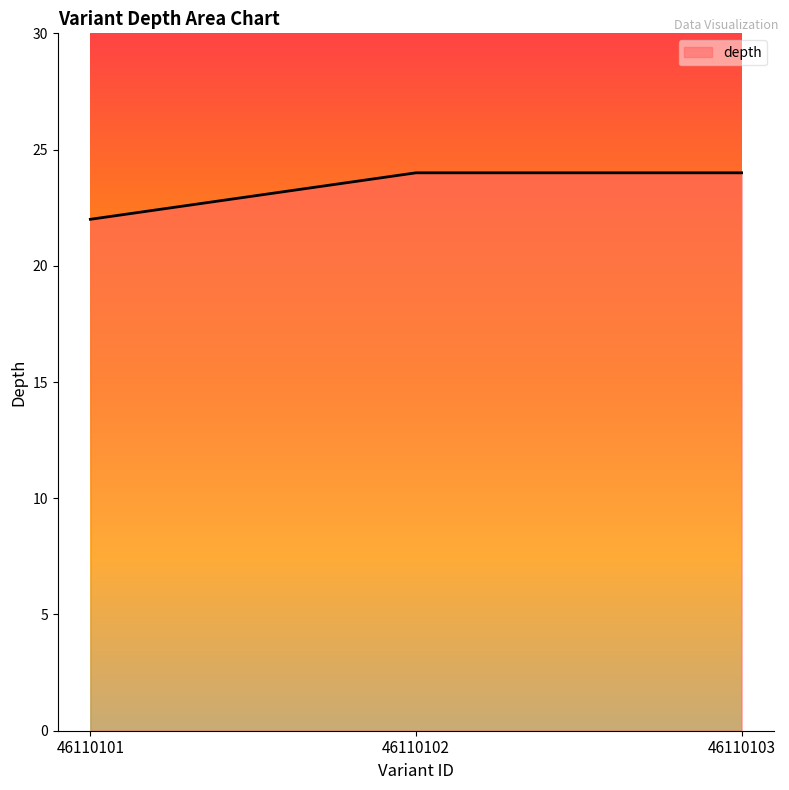

Reading right to left, list all the values displayed in this chart.

46110103=24	46110102=24	46110101=22